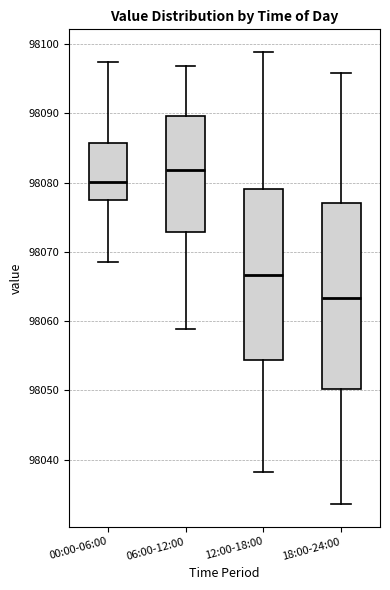

Reading left to right, transcribe this box plot: for each box, give where its median line is, the range the box spans, and where its two whiskers end, as read against the y-axis. The values are not printed on the chart, so give them approximately, as read against the axis.

00:00-06:00: median 98080, box 98077 to 98086, whiskers 98069 to 98097
06:00-12:00: median 98082, box 98073 to 98090, whiskers 98059 to 98097
12:00-18:00: median 98067, box 98054 to 98079, whiskers 98038 to 98099
18:00-24:00: median 98063, box 98050 to 98077, whiskers 98034 to 98096